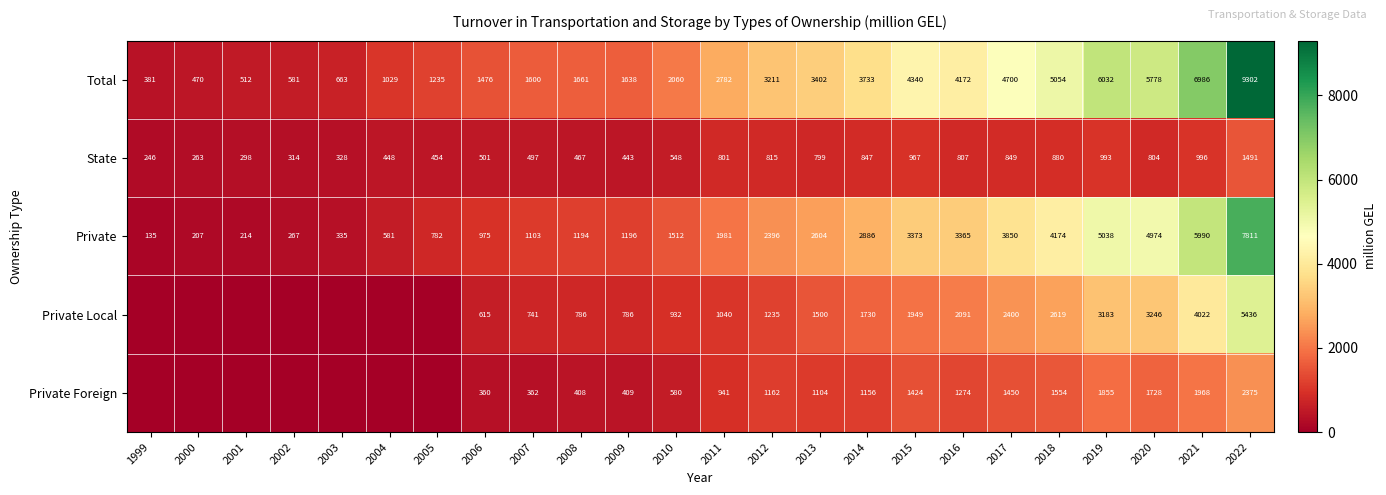

List the labels in order of Total value, smallest first.

1999, 2000, 2001, 2002, 2003, 2004, 2005, 2006, 2007, 2009, 2008, 2010, 2011, 2012, 2013, 2014, 2016, 2015, 2017, 2018, 2020, 2019, 2021, 2022